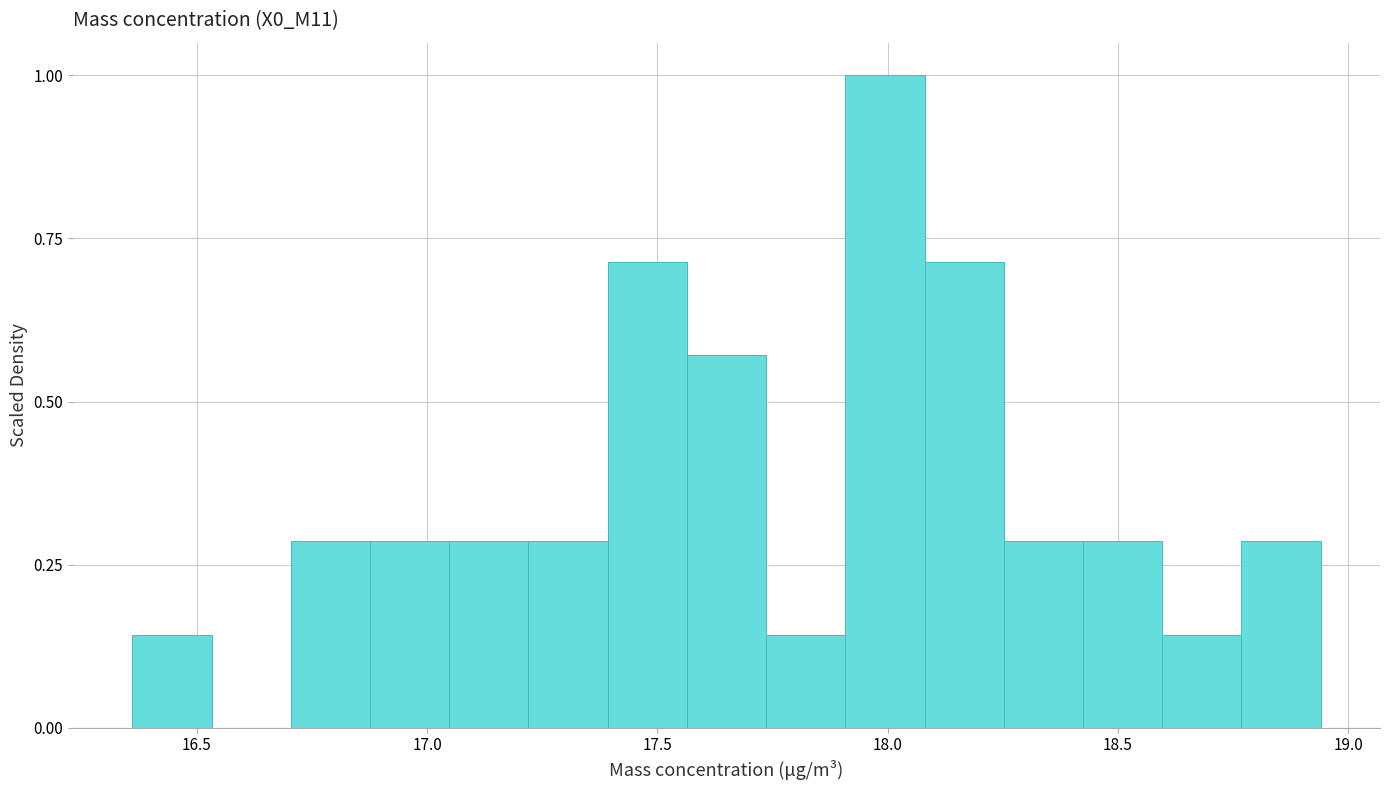

Around what value on the x-axis is the tallest bar? Give the approximate position of its centre, as read against the axis.

18.00